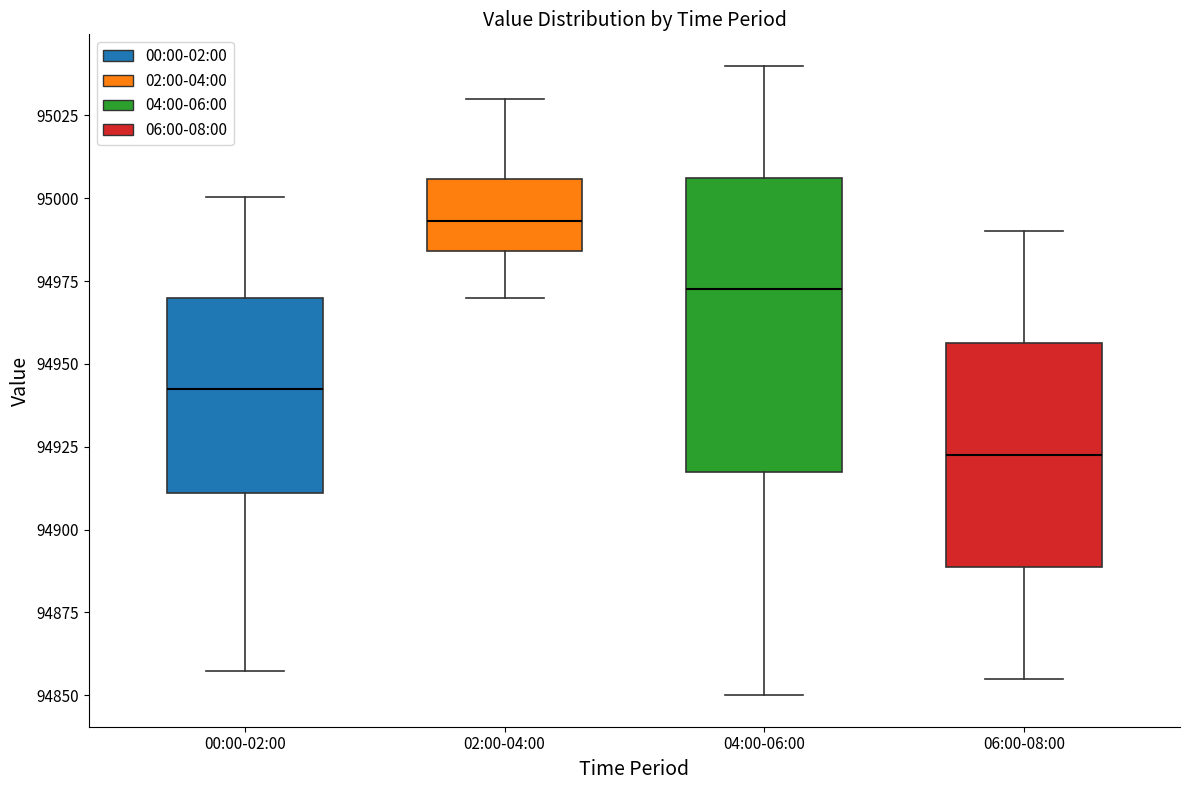

Reading left to right, transcribe this box plot: for each box, give where its median line is, the range the box spans, and where its two whiskers end, as read against the y-axis. The values are not printed on the chart, so give them approximately, as read against the axis.

00:00-02:00: median 94940, box 94910 to 94970, whiskers 94855 to 95000
02:00-04:00: median 94995, box 94985 to 95005, whiskers 94970 to 95030
04:00-06:00: median 94975, box 94920 to 95005, whiskers 94850 to 95040
06:00-08:00: median 94925, box 94890 to 94955, whiskers 94855 to 94990